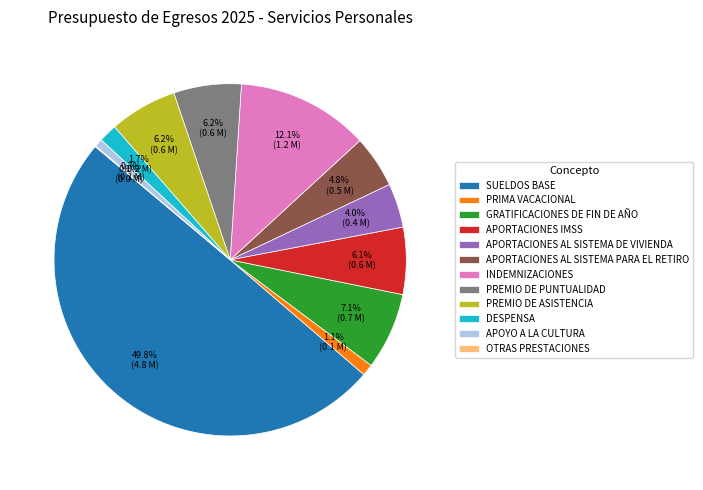

Is APORTACIONES IMSS the majority of the pie?

No